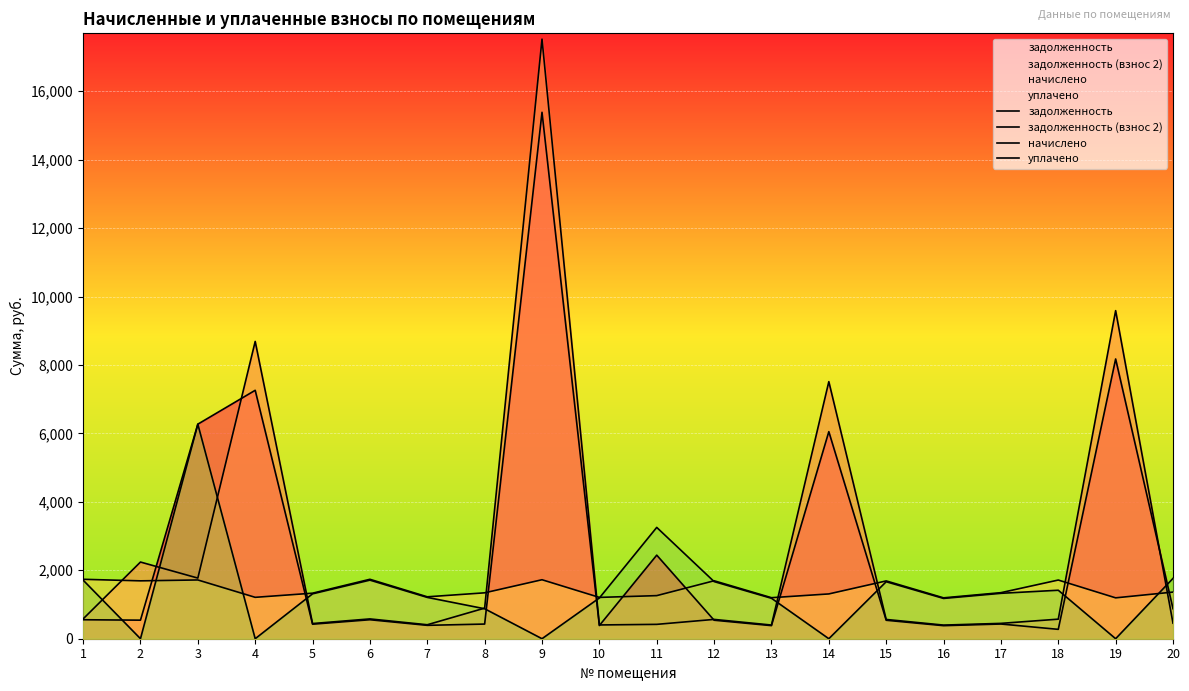

True or false: уплачено and начислено cross at least once.

True